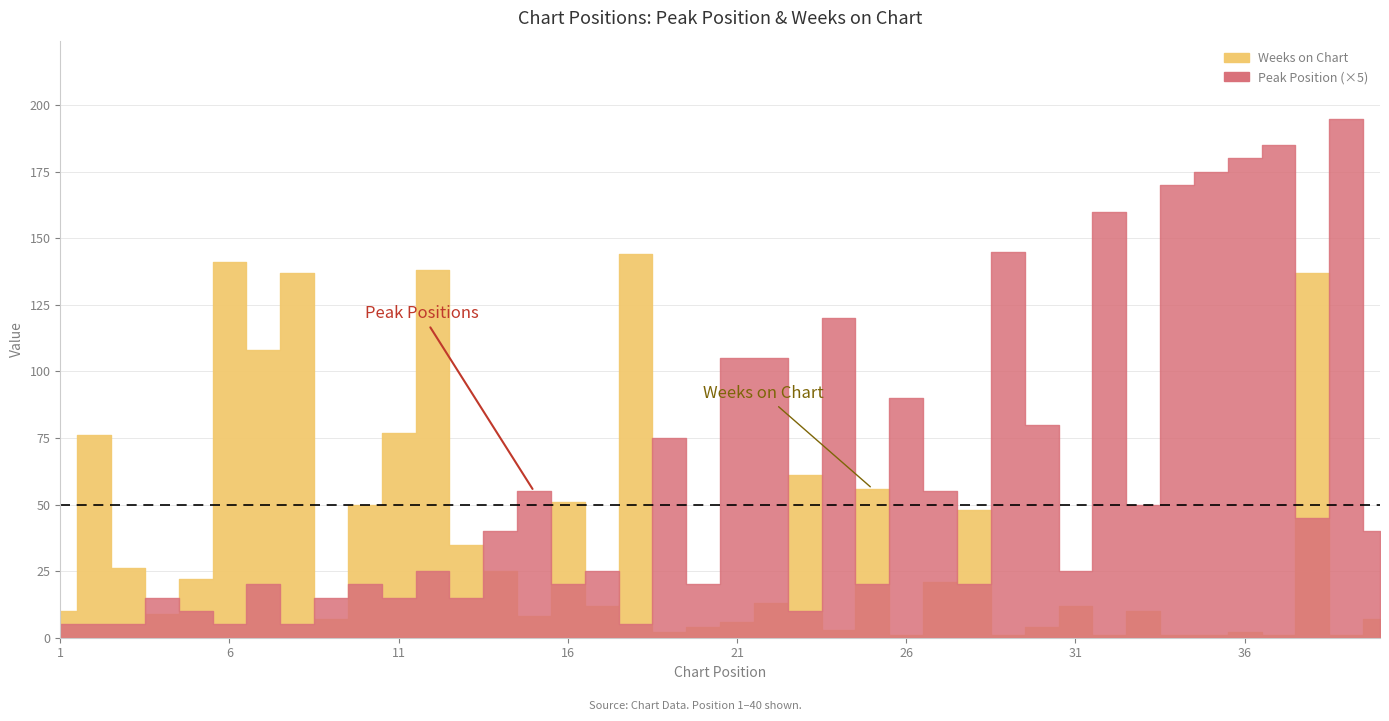

Where does the Weeks on Chart series first go above 12?

2